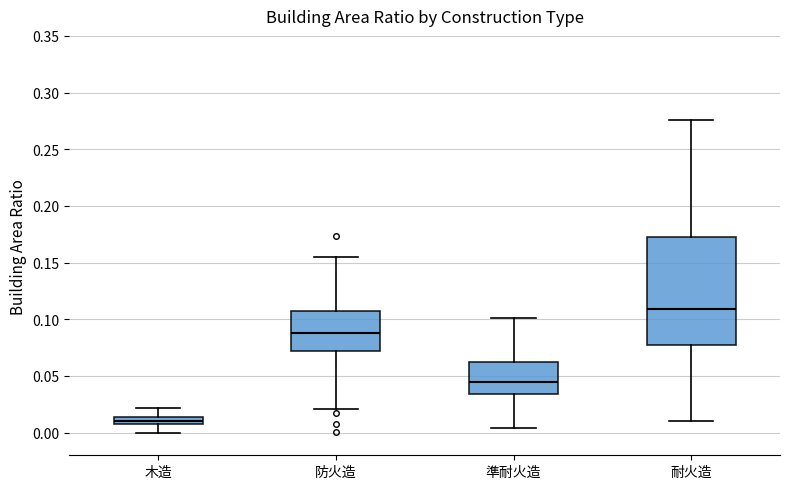

Which box is the tallest, from its lower edge to its upper edge?

耐火造